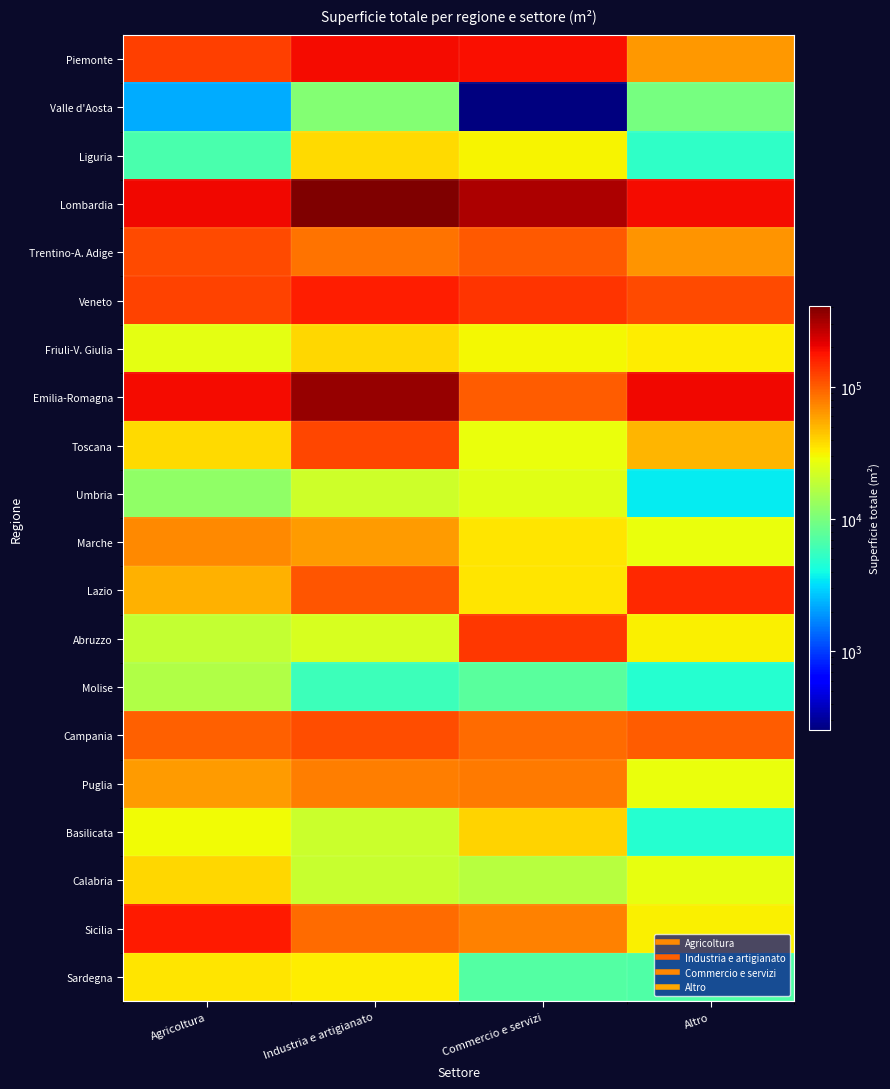

Reading left to right, what are all the values shown in this chart?

Piemonte: Agricoltura=127868	Industria e artigianato=191591	Commercio e servizi=182935	Altro=63942
Valle d'Aosta: Agricoltura=2273	Industria e artigianato=10961	Commercio e servizi=254	Altro=9733
Liguria: Agricoltura=6547	Industria e artigianato=37412	Commercio e servizi=31289	Altro=5174
Lombardia: Agricoltura=193230	Industria e artigianato=408967	Commercio e servizi=299710	Altro=191924
Trentino-A. Adige: Agricoltura=115188	Industria e artigianato=84993	Commercio e servizi=103529	Altro=66405
Veneto: Agricoltura=121915	Industria e artigianato=166829	Commercio e servizi=139782	Altro=117498
Friuli-V. Giulia: Agricoltura=25982	Industria e artigianato=38791	Commercio e servizi=30334	Altro=33048
Emilia-Romagna: Agricoltura=191858	Industria e artigianato=351105	Commercio e servizi=101874	Altro=195068
Toscana: Agricoltura=38079	Industria e artigianato=119335	Commercio e servizi=27498	Altro=49956
Umbria: Agricoltura=12133	Industria e artigianato=21335	Commercio e servizi=25548	Altro=3579
Marche: Agricoltura=70964	Industria e artigianato=61316	Commercio e servizi=34392	Altro=27358
Lazio: Agricoltura=52671	Industria e artigianato=107310	Commercio e servizi=34735	Altro=150849
Abruzzo: Agricoltura=19296	Industria e artigianato=22938	Commercio e servizi=135027	Altro=31887
Molise: Agricoltura=16237	Industria e artigianato=5746	Commercio e servizi=7498	Altro=4743
Campania: Agricoltura=98083	Industria e artigianato=112794	Commercio e servizi=90205	Altro=101186
Puglia: Agricoltura=61545	Industria e artigianato=77529	Commercio e servizi=80875	Altro=27314
Basilicata: Agricoltura=28931	Industria e artigianato=20603	Commercio e servizi=40682	Altro=4760
Calabria: Agricoltura=39505	Industria e artigianato=19931	Commercio e servizi=17186	Altro=26651
Sicilia: Agricoltura=169161	Industria e artigianato=90878	Commercio e servizi=75344	Altro=32225
Sardegna: Agricoltura=34756	Industria e artigianato=32668	Commercio e servizi=7140	Altro=6843